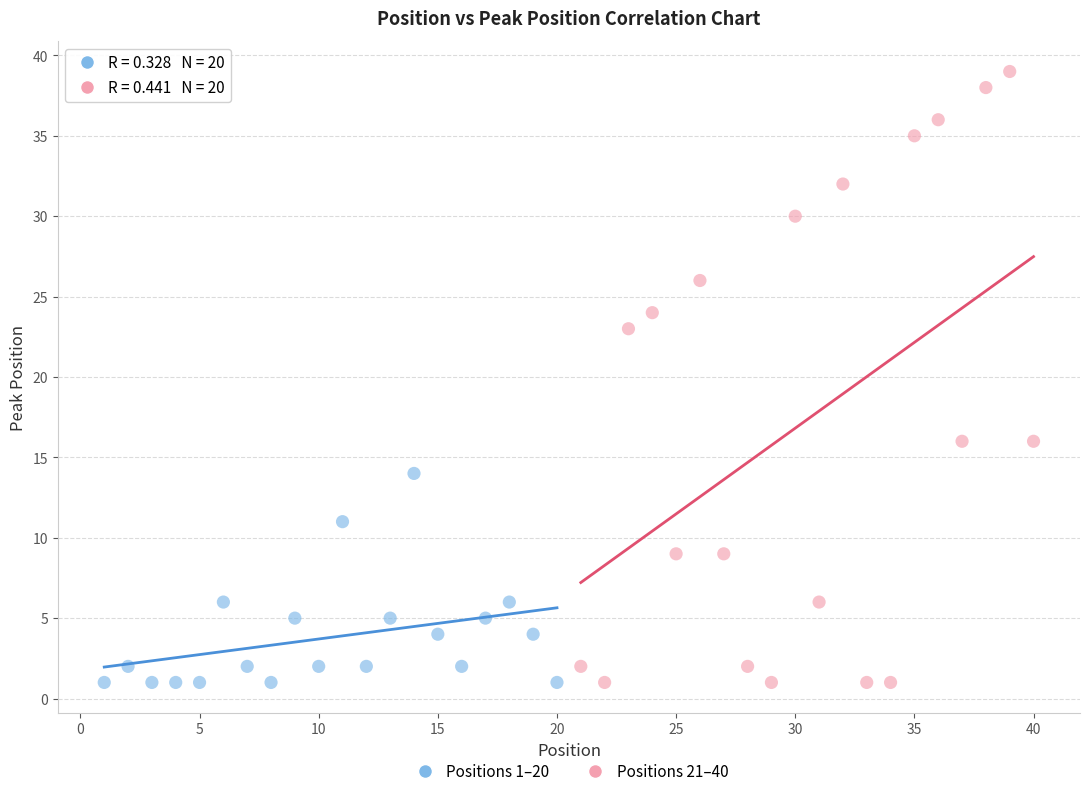

Which series reaches the maximum Y coordinate?

Positions 21–40